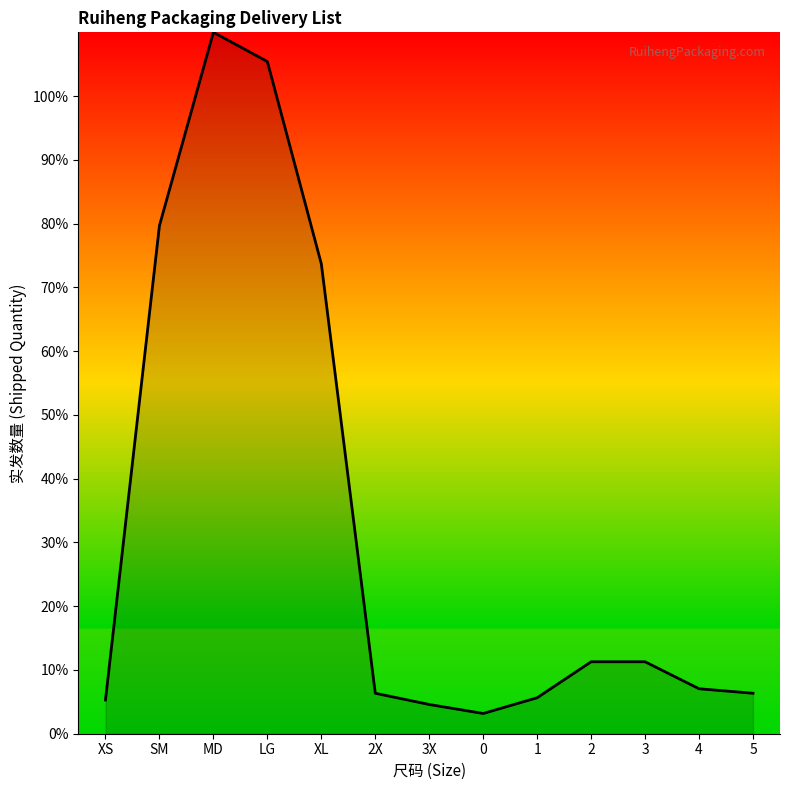

Does the chart display data point markers on the line(s)?

No